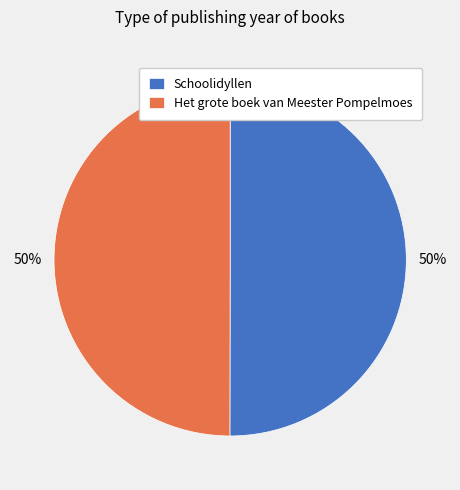

To the nearest percent, what percentage of the pie is Schoolidyllen?

50%